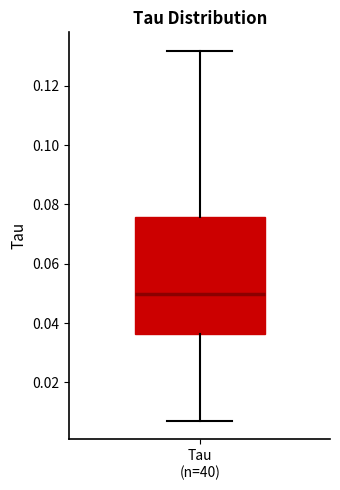

Transcribe this box plot: give where the median line is, the range the box spans, and where the two whiskers end, as read against the y-axis. The values are not printed on the chart, so give them approximately, as read against the axis.

median 0.050, box 0.036 to 0.076, whiskers 0.008 to 0.132